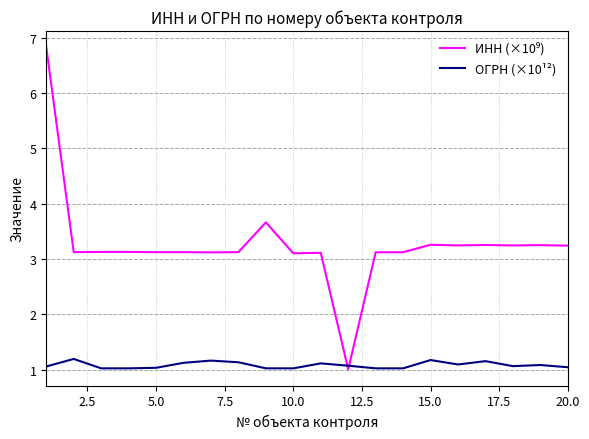

What is the smallest value displayed?

1.0